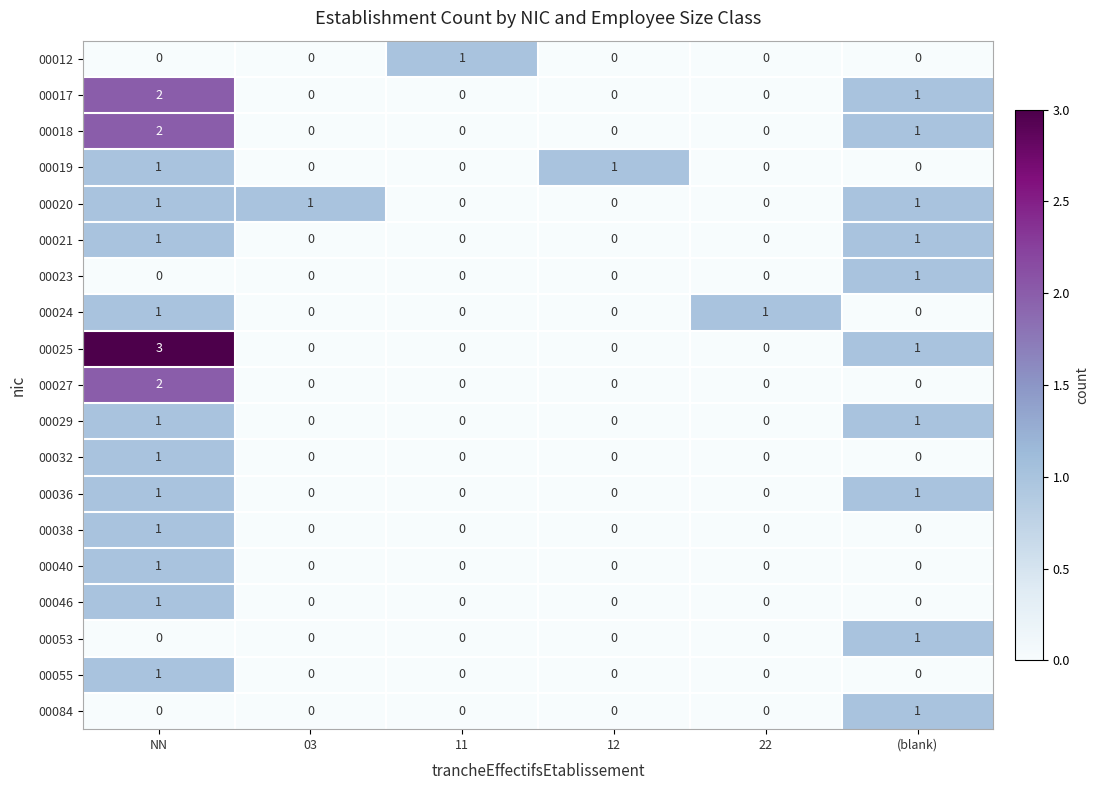

How many distinct data groups are displayed?

19